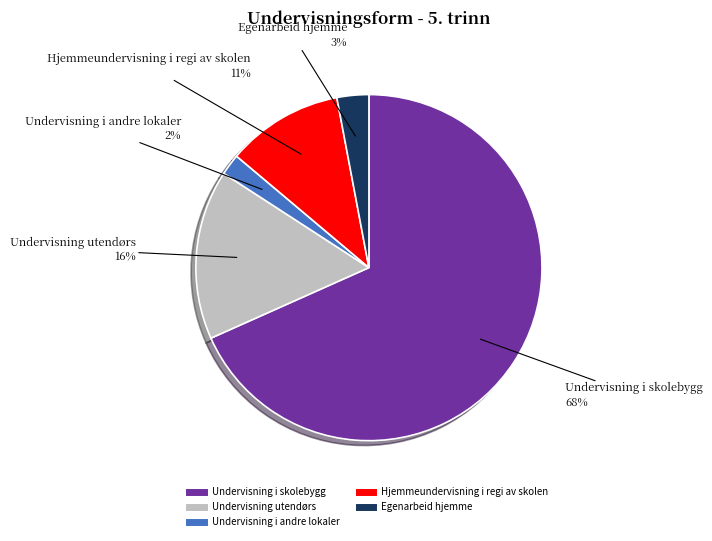

True or false: Egenarbeid hjemme accounts for 3% of the total.

True